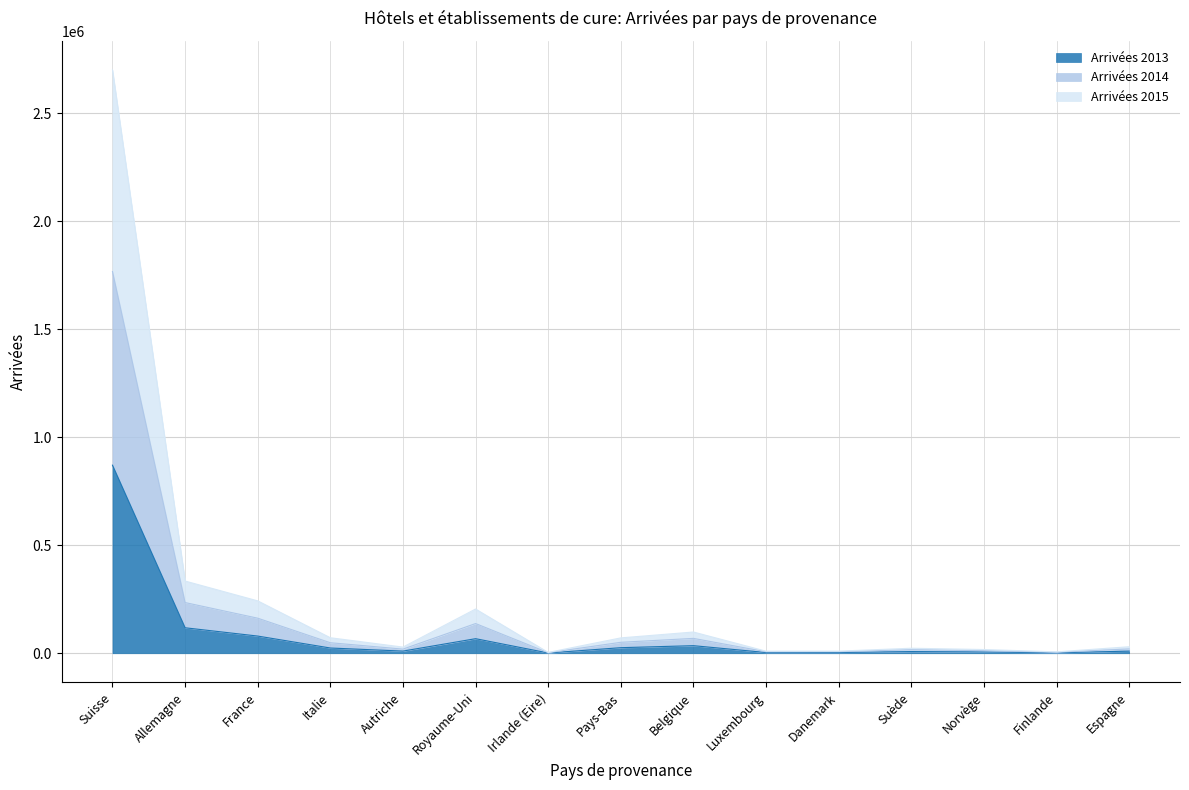

What is the label of the 15th point from the left?

Espagne